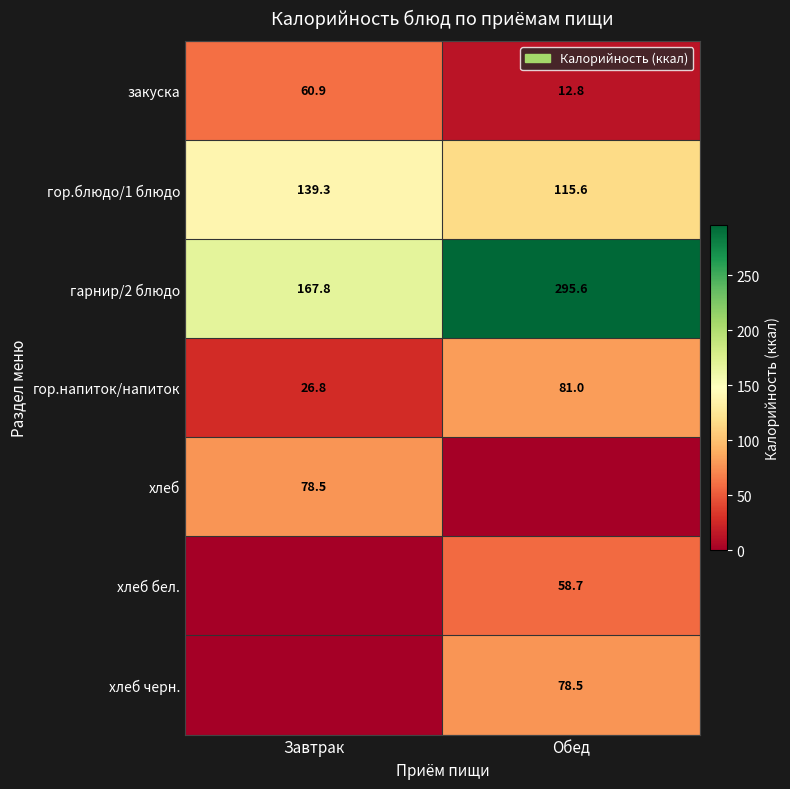

What is the sum of the гор.напиток/напиток values at Завтрак and Обед?

107.8